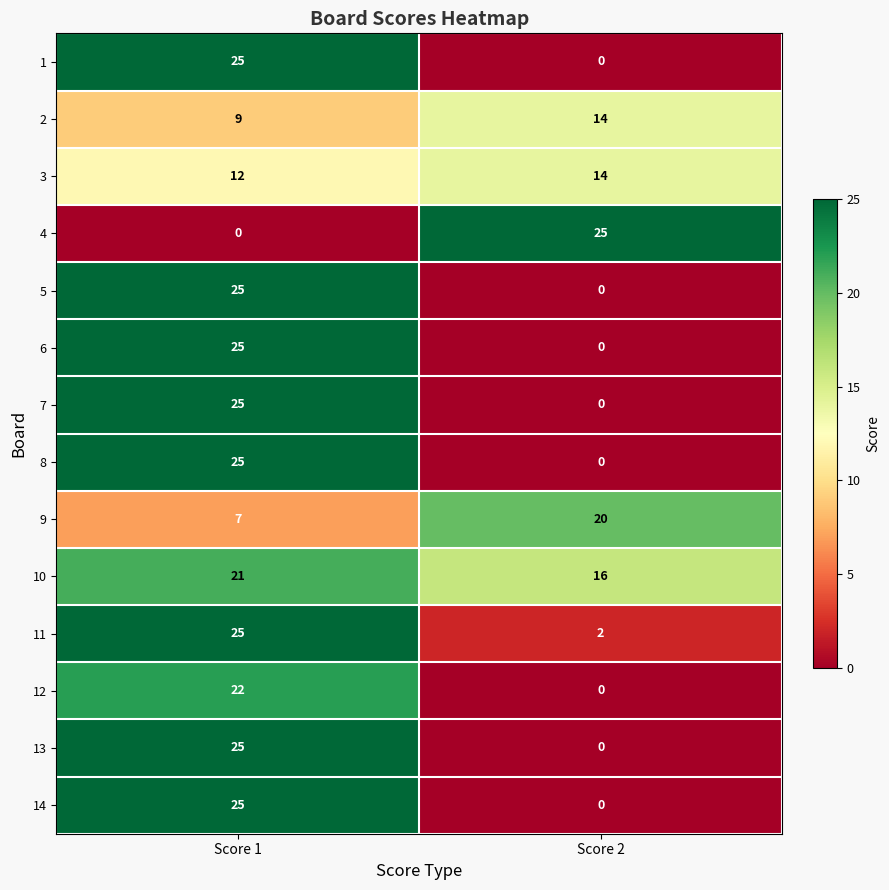

True or false: 1 has a value of 25 at Score 1.

True